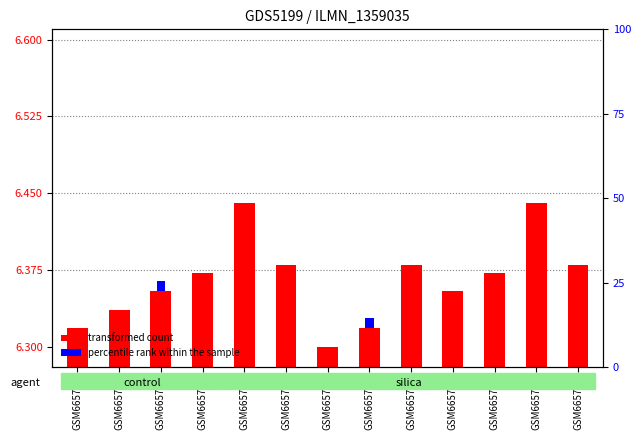

Rank the categories by value from lowest to highest.

GSM665756, GSM665750, GSM665757, GSM665751, GSM665752, GSM665759, GSM665753, GSM665760, GSM665755, GSM665758, GSM665762, GSM665754, GSM665761